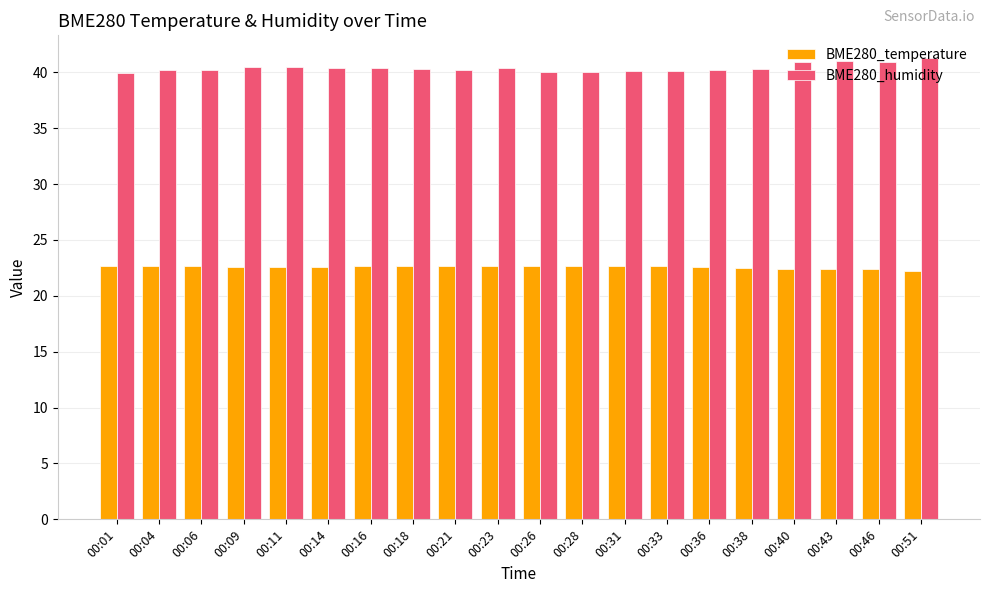

What is the value of the BME280_humidity bar at the 16th from the left?

40.3